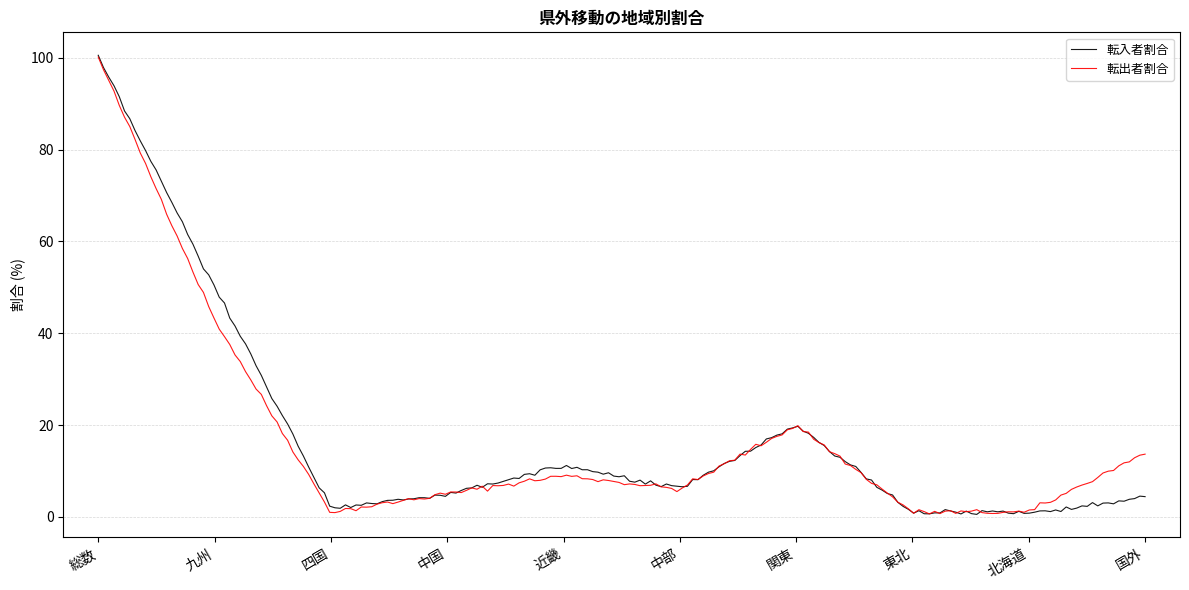

How many distinct data groups are displayed?

2